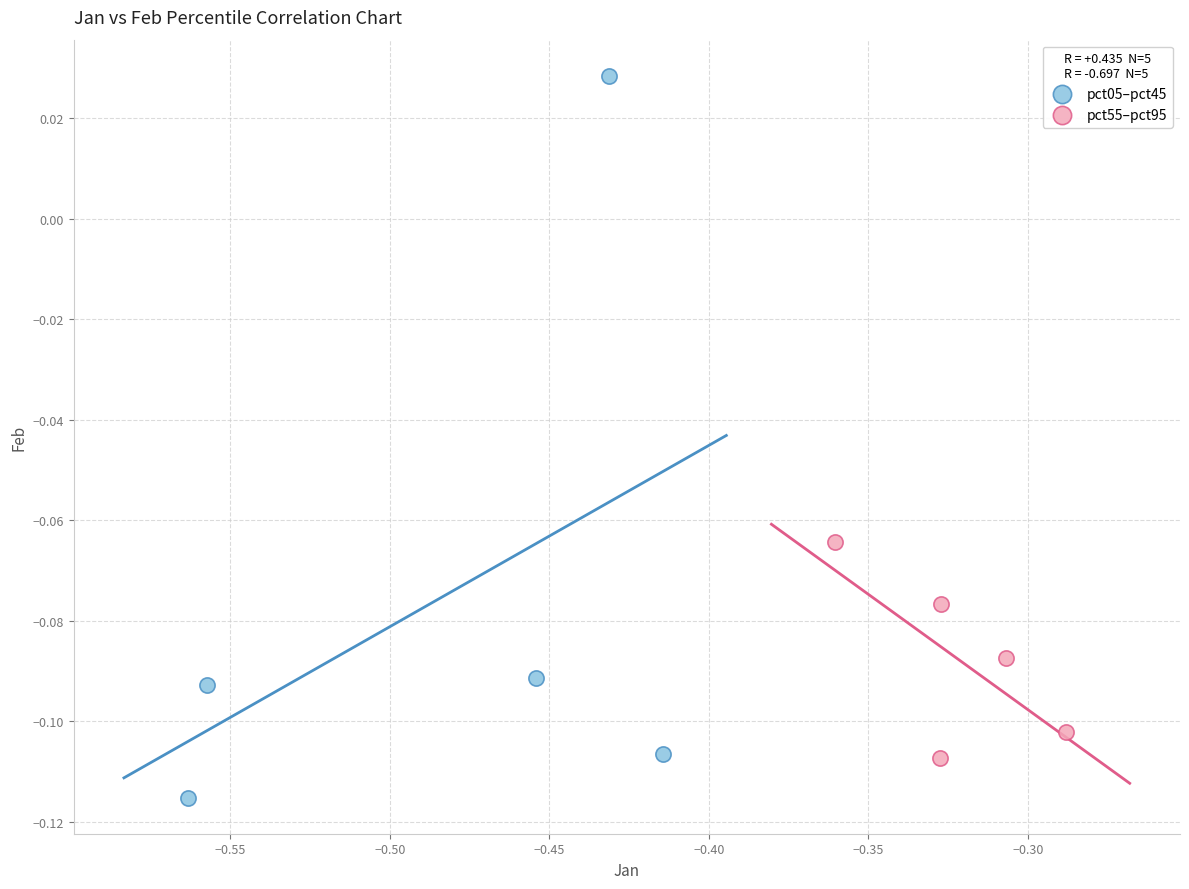

Which series contains the highest Y value?

pct05–pct45